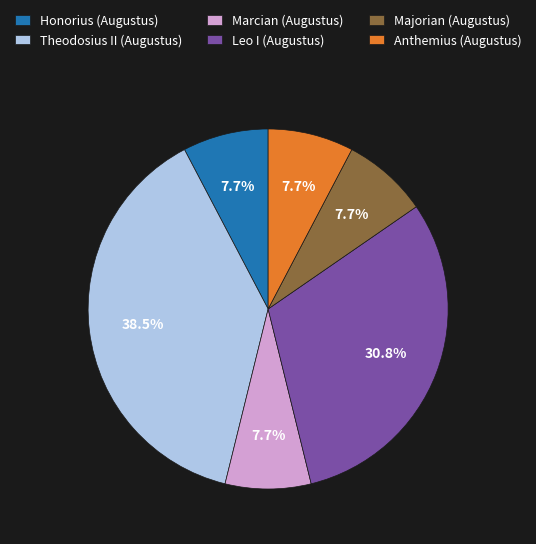

To the nearest percent, what percentage of the pie is Leo I (Augustus)?

31%